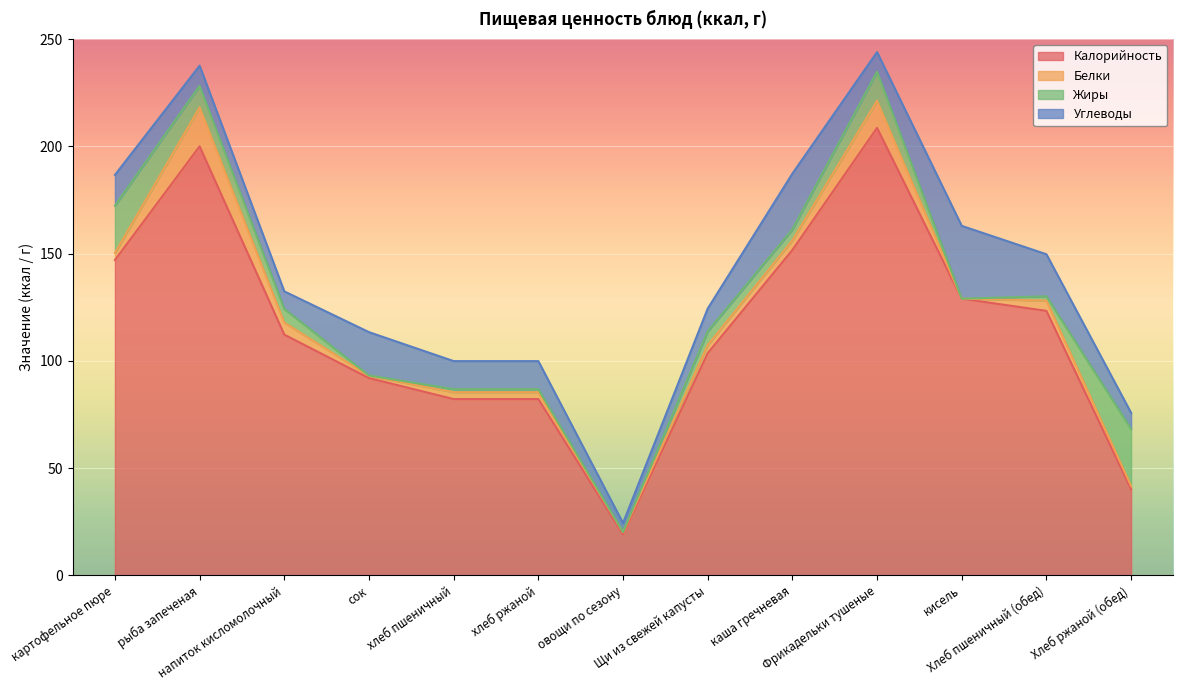

Is it true that Белки equals 2.6 at Хлеб ржаной (обед)?

False